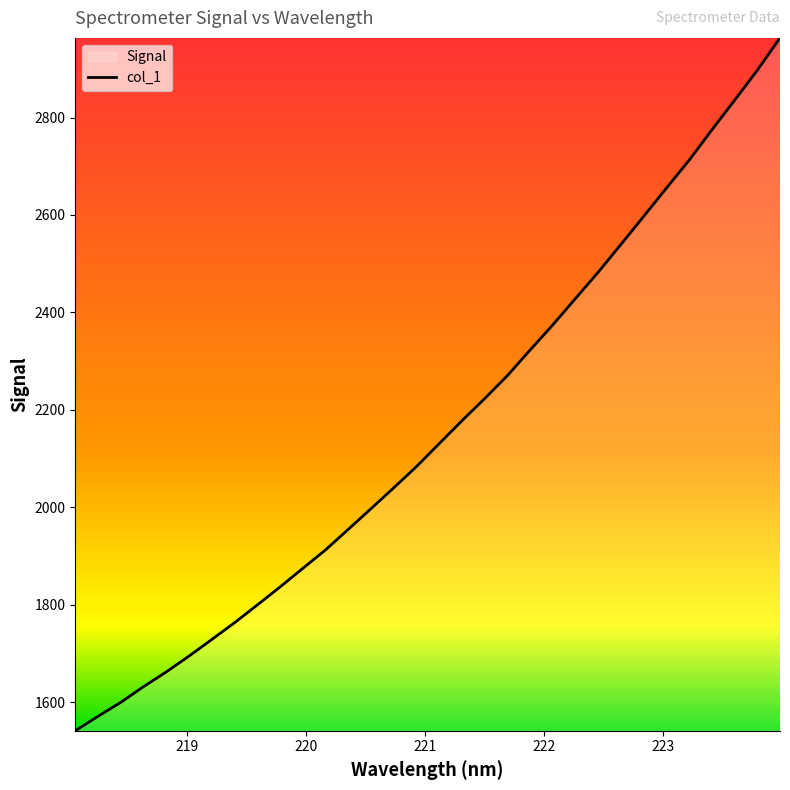

What is the maximum value shown in the chart?

2963.5